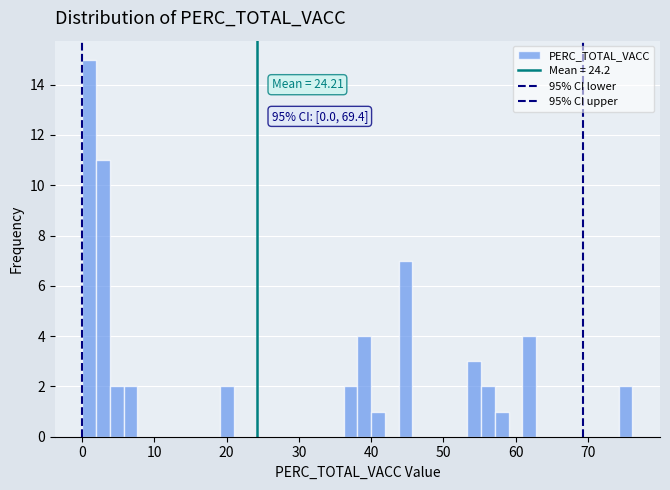

Around what value on the x-axis is the tallest bar? Give the approximate position of its centre, as read against the axis.

1